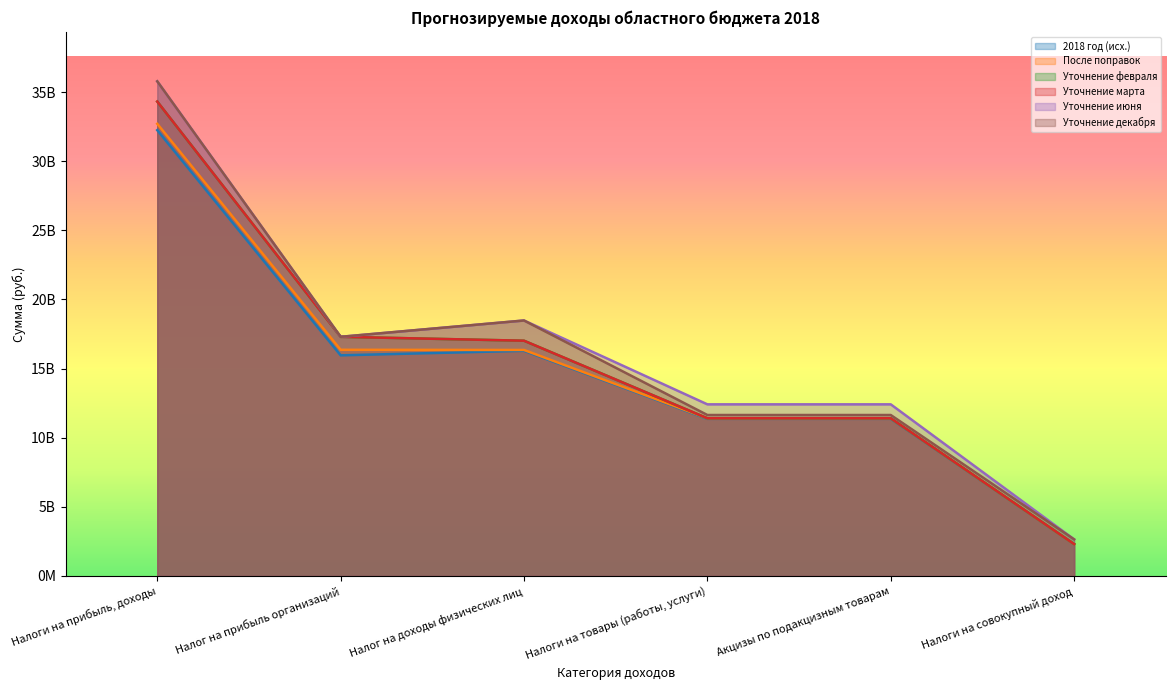

True or false: После поправок has more than 2 points higher than both neighbors.

False